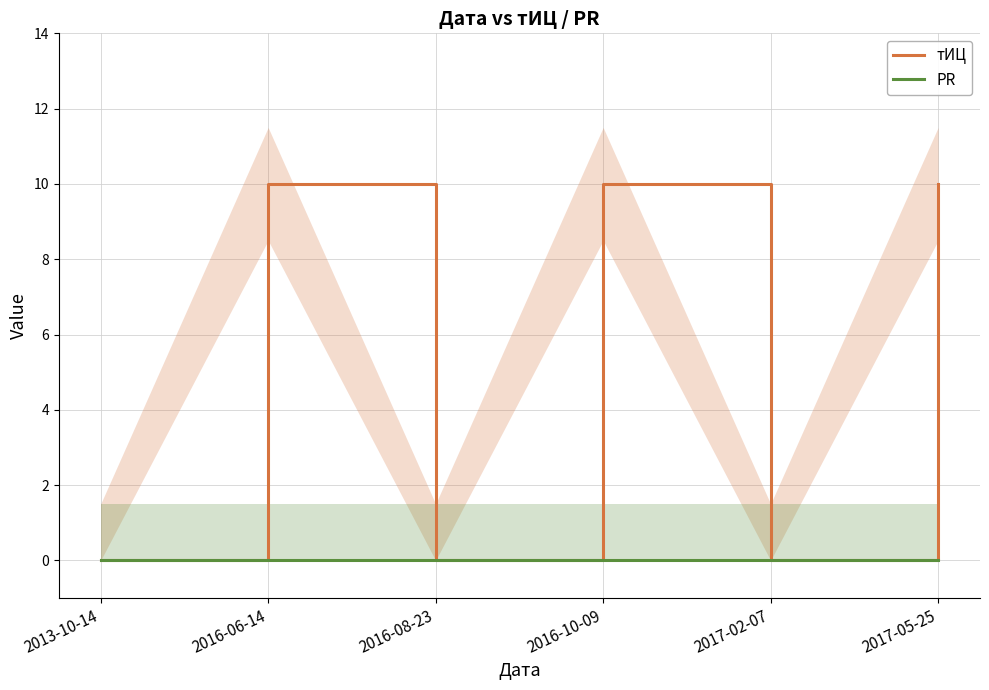

At which category does the chart reach its minimum across all series?

2013-10-14